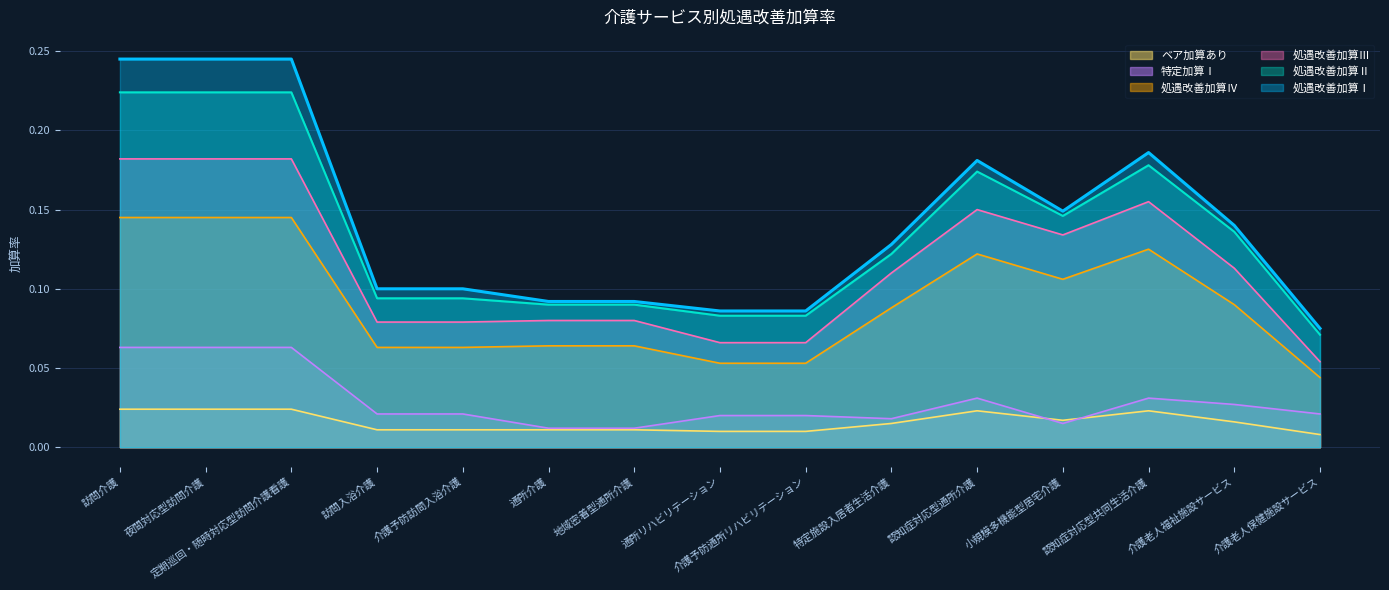

The value of ベア加算あり at 通所介護 is 0.0. True or false?

True